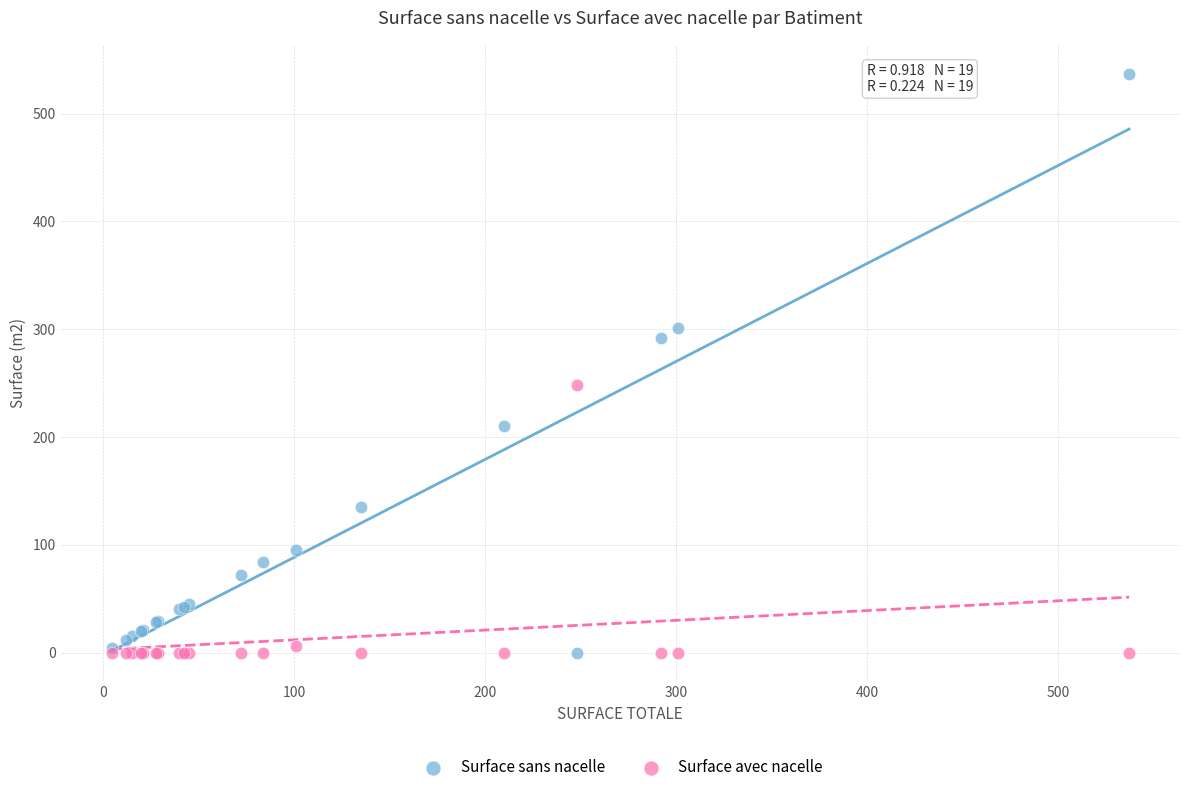

Which series has the widest spread of Y values?

Surface sans nacelle